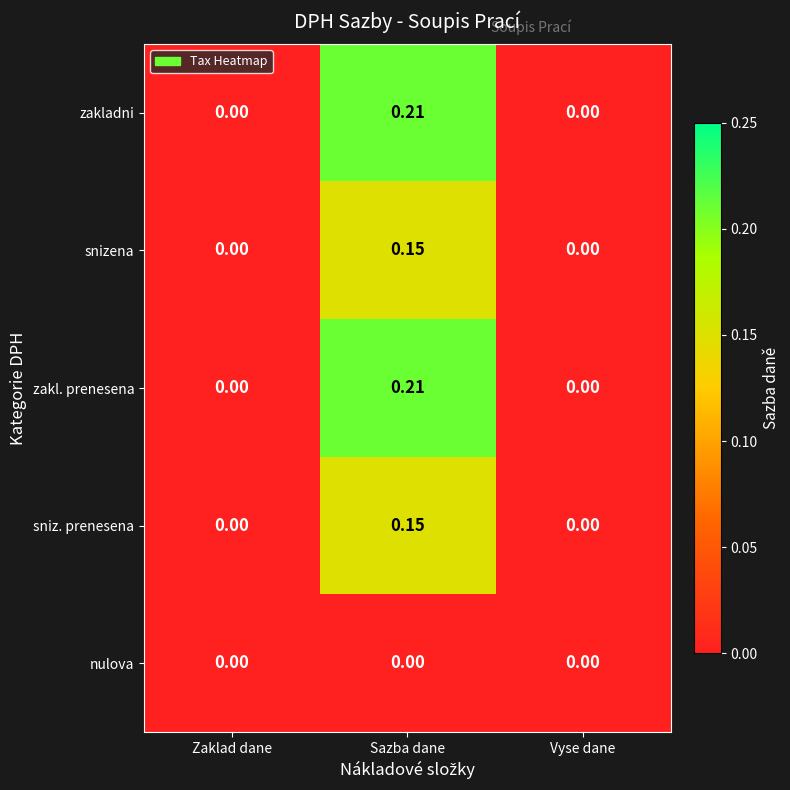

Which category has the highest value across all series?

Sazba dane